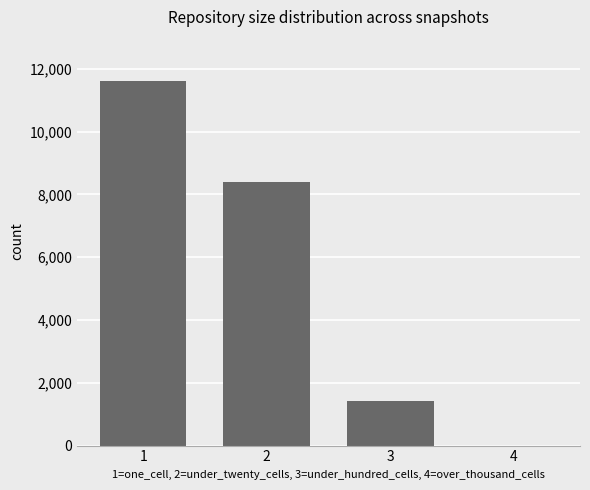

Reading left to right, extract all data points from this chart.

11619	8380	1408	0